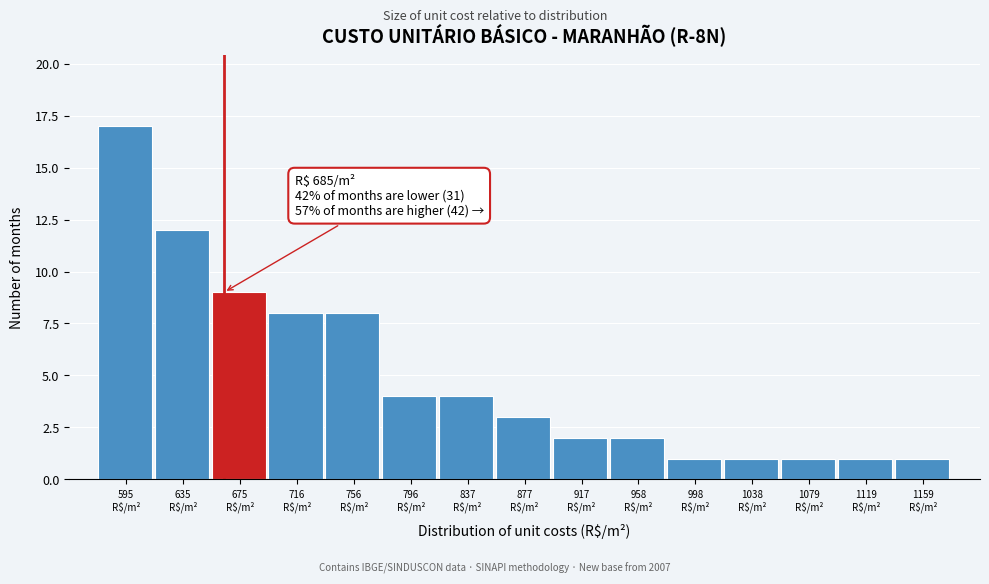

Reading right to left, transcribe all the data shown in this chart.

1	1	1	1	1	2	2	3	4	4	8	8	9	12	17